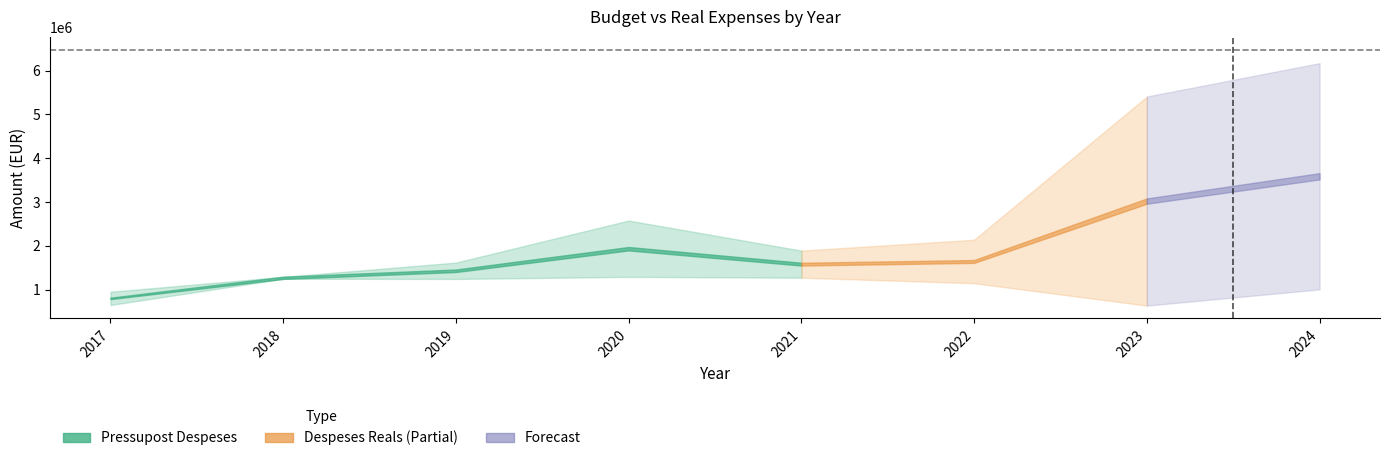

What is the value of the Despeses Reals point at the 4th from the left?

2579334.0